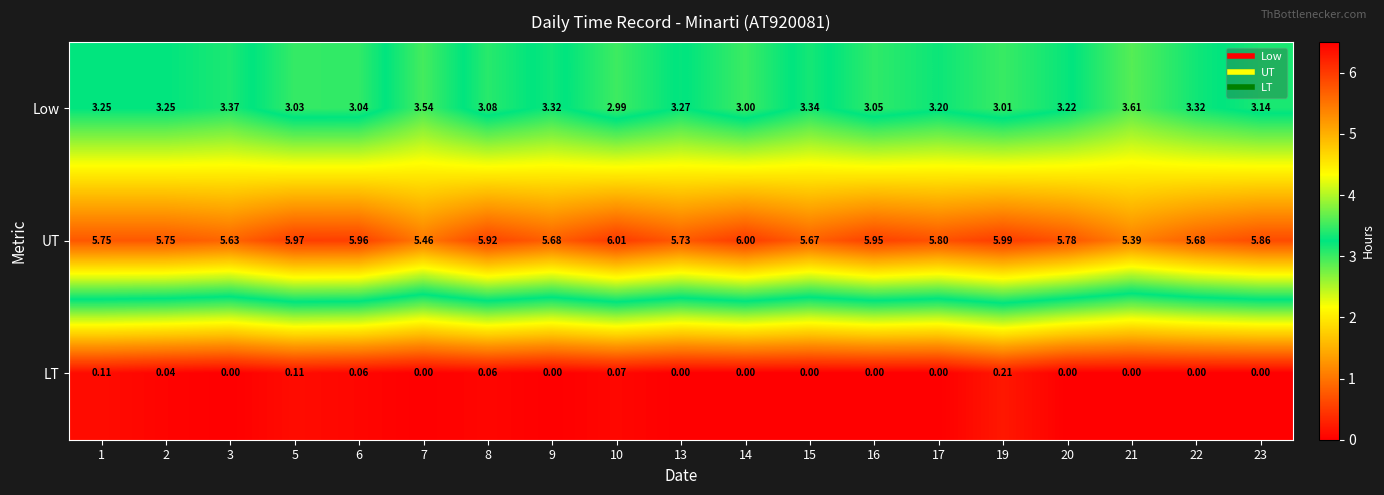

Between 6 and 19, which series saw the biggest shift?

LT